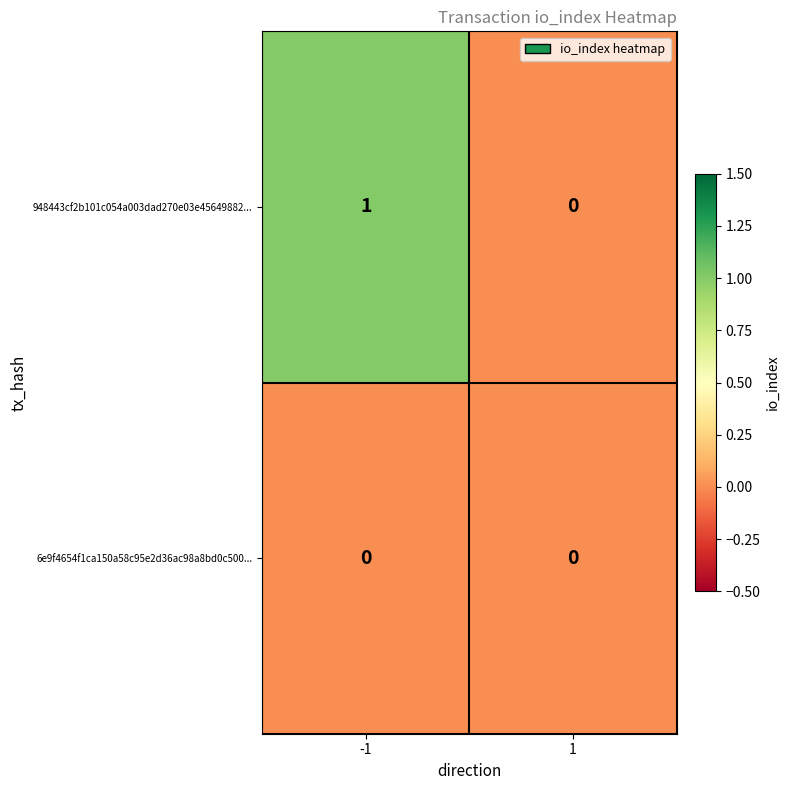

At which category is the sum across all series the highest?

-1